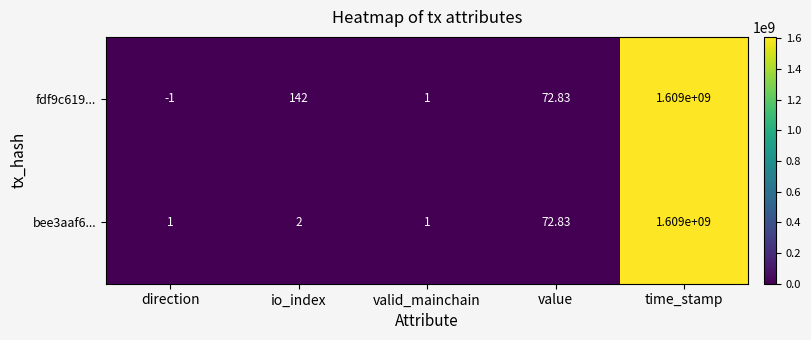

What is the difference between the highest and lowest values at io_index?

140.0